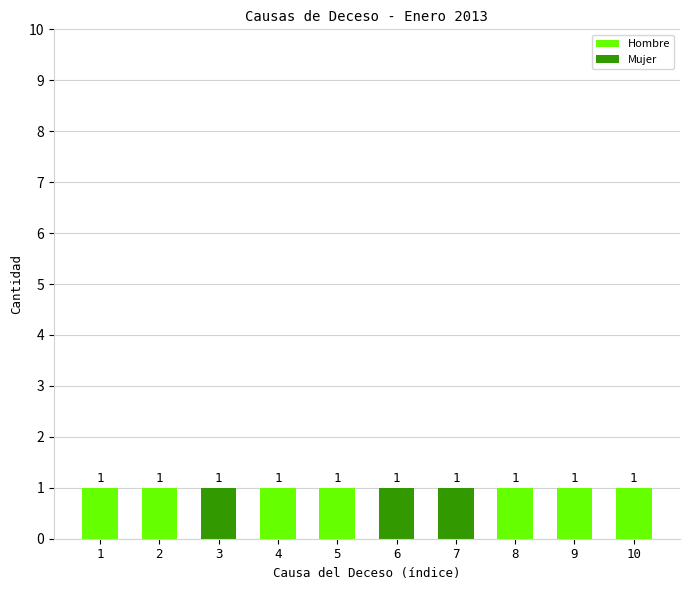

The value of Hombre at 6 is 0. True or false?

True